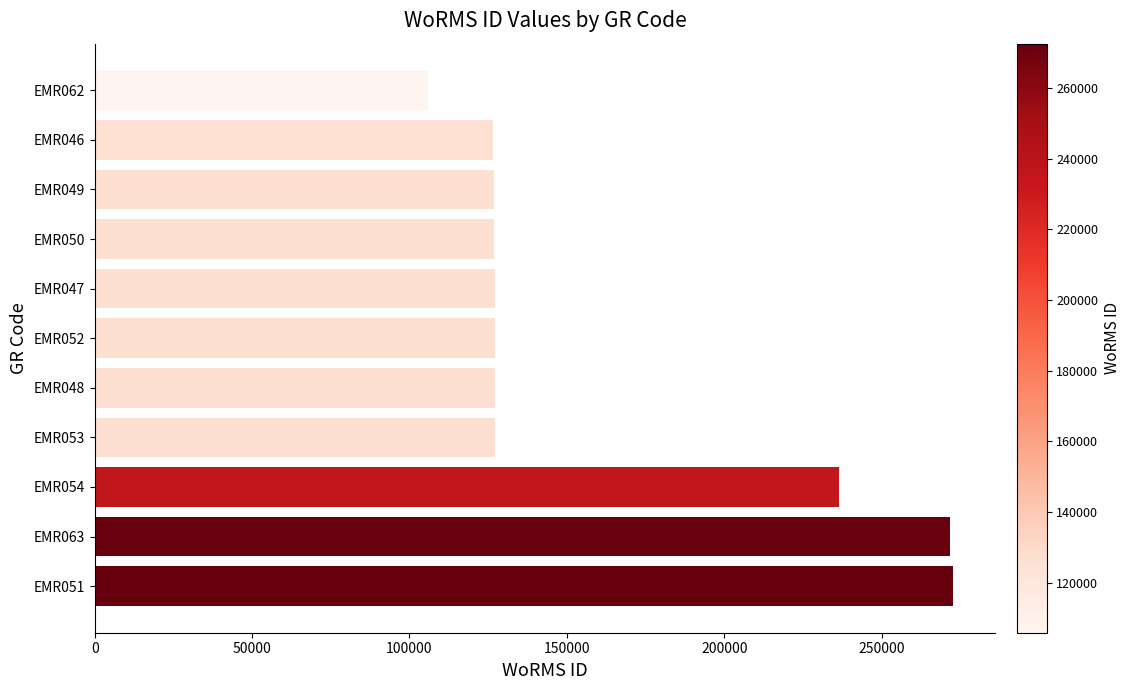

How many values are below 127150?

5